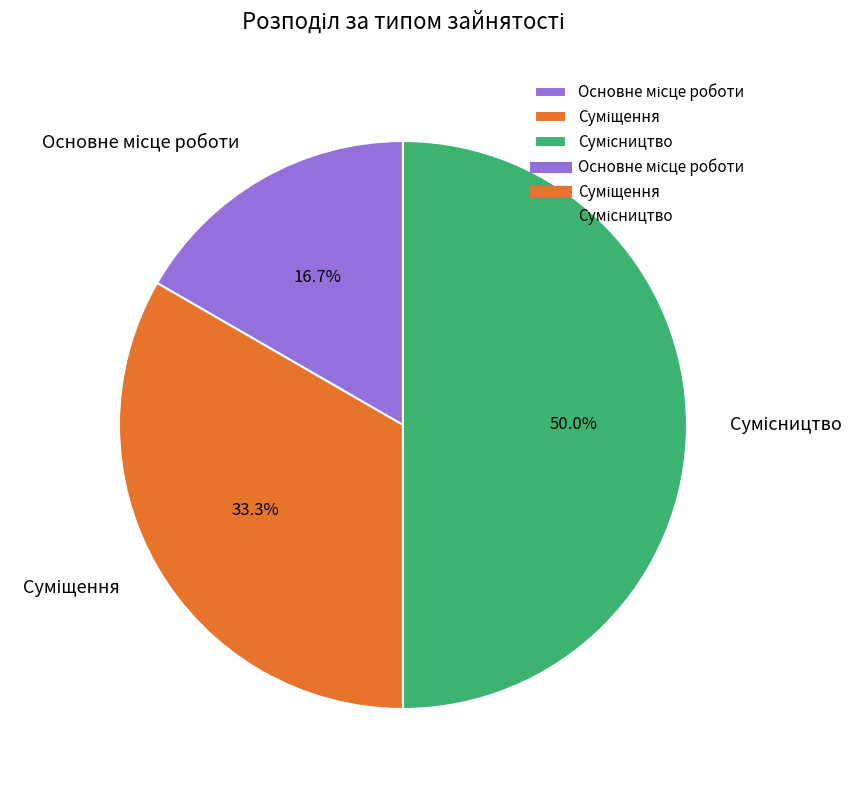

How many slices are in this pie chart?

3